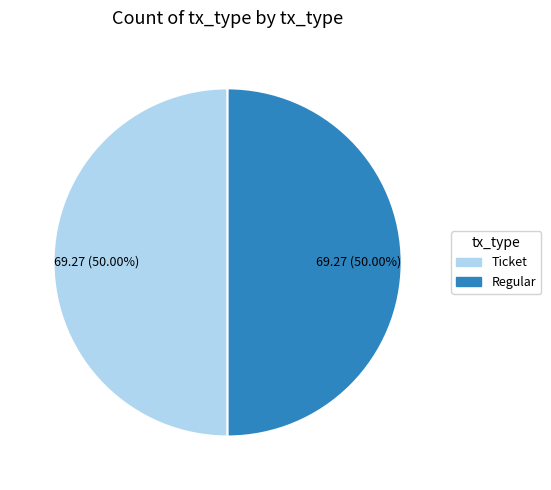

Do Regular and Ticket together represent more than half of the pie?

Yes